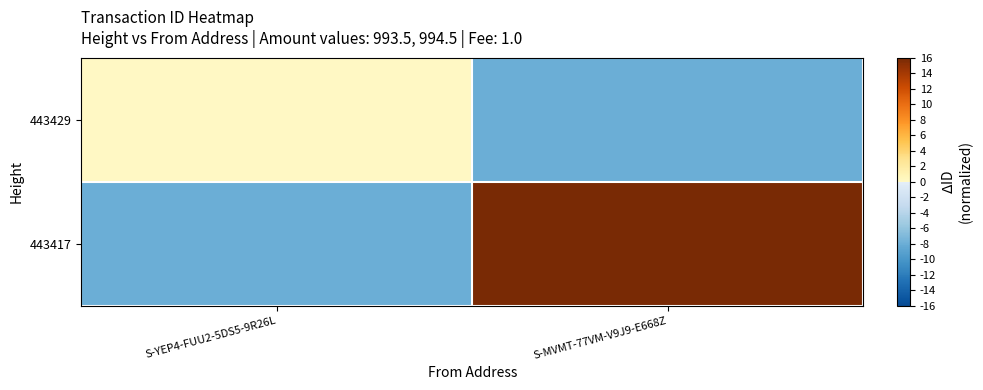

Count the number of data series in this chart.

2